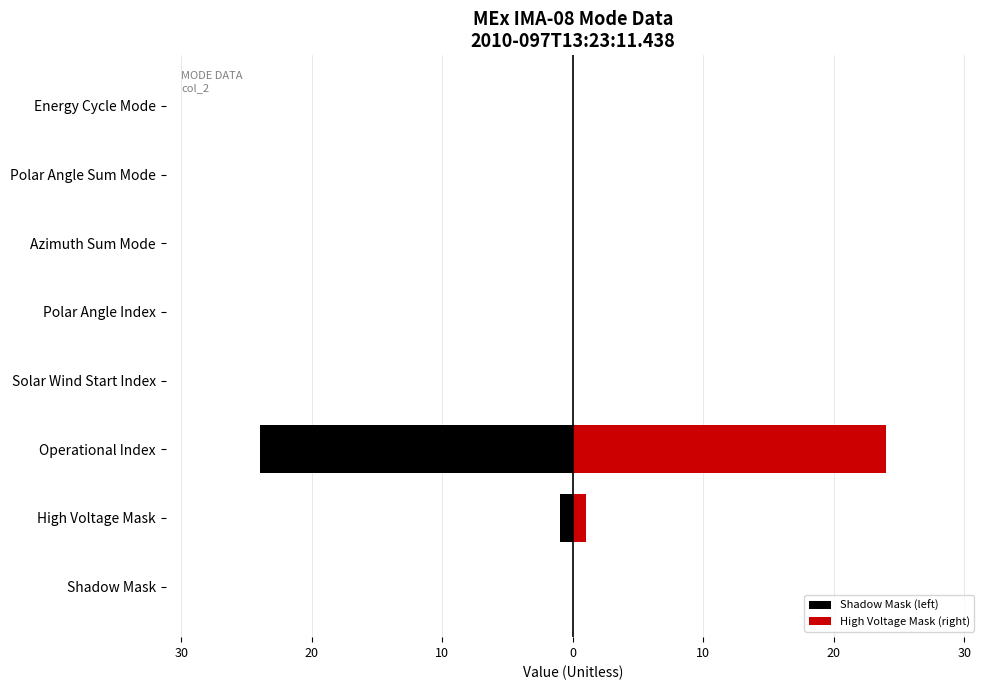

Reading right to left, what are all the values shown in this chart?

Shadow Mask (left): 0	0	0	0	0	-24	-1	0
High Voltage Mask (right): 0	0	0	0	0	24	1	0